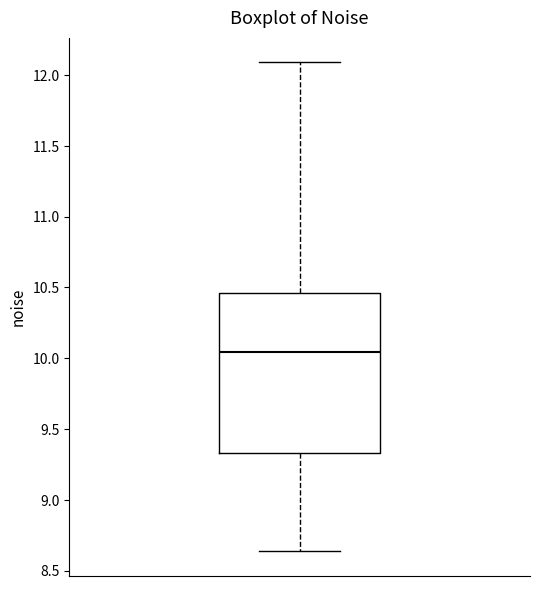

Transcribe this box plot: give where the median line is, the range the box spans, and where the two whiskers end, as read against the y-axis. The values are not printed on the chart, so give them approximately, as read against the axis.

median 10.05, box 9.35 to 10.45, whiskers 8.65 to 12.10